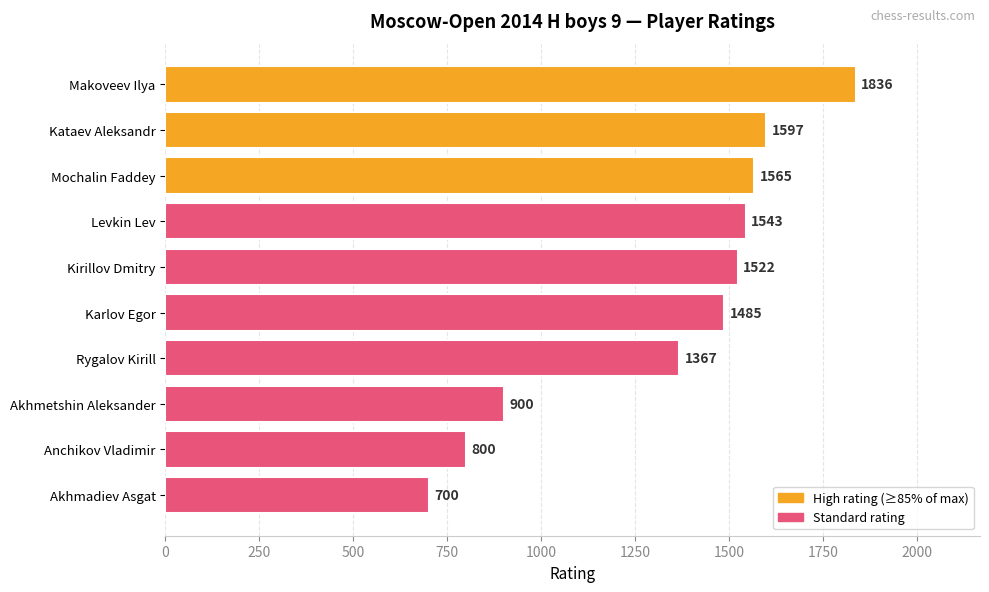

What is the change in value from Makoveev Ilya to Akhmetshin Aleksander?

-936